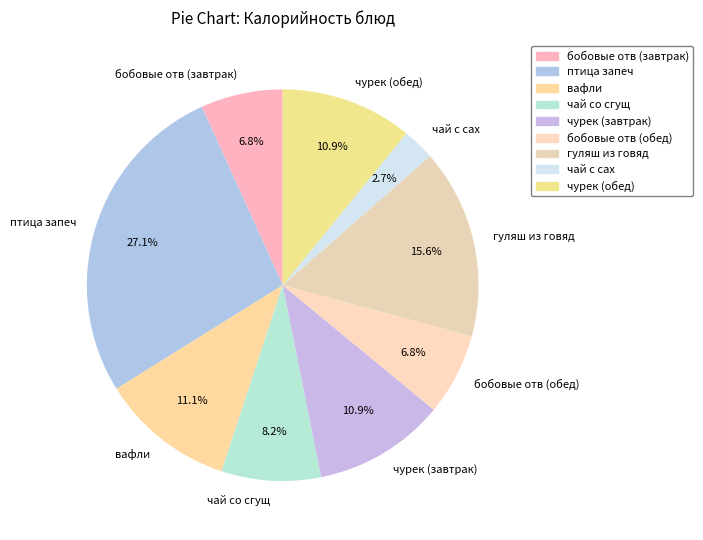

What percentage is NOT represented by бобовые отв (обед)?

93.2%